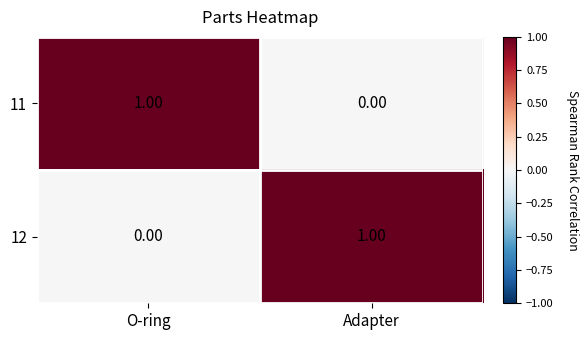

At Adapter, list the series in order from smallest to largest.

11, 12